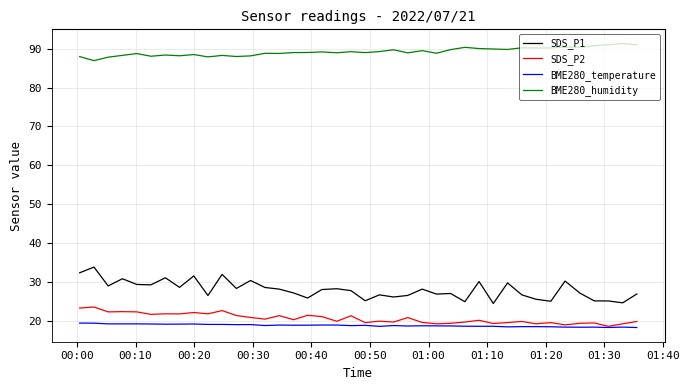

Rank the series by their maximum value, from highest to lowest.

BME280_humidity, SDS_P1, SDS_P2, BME280_temperature